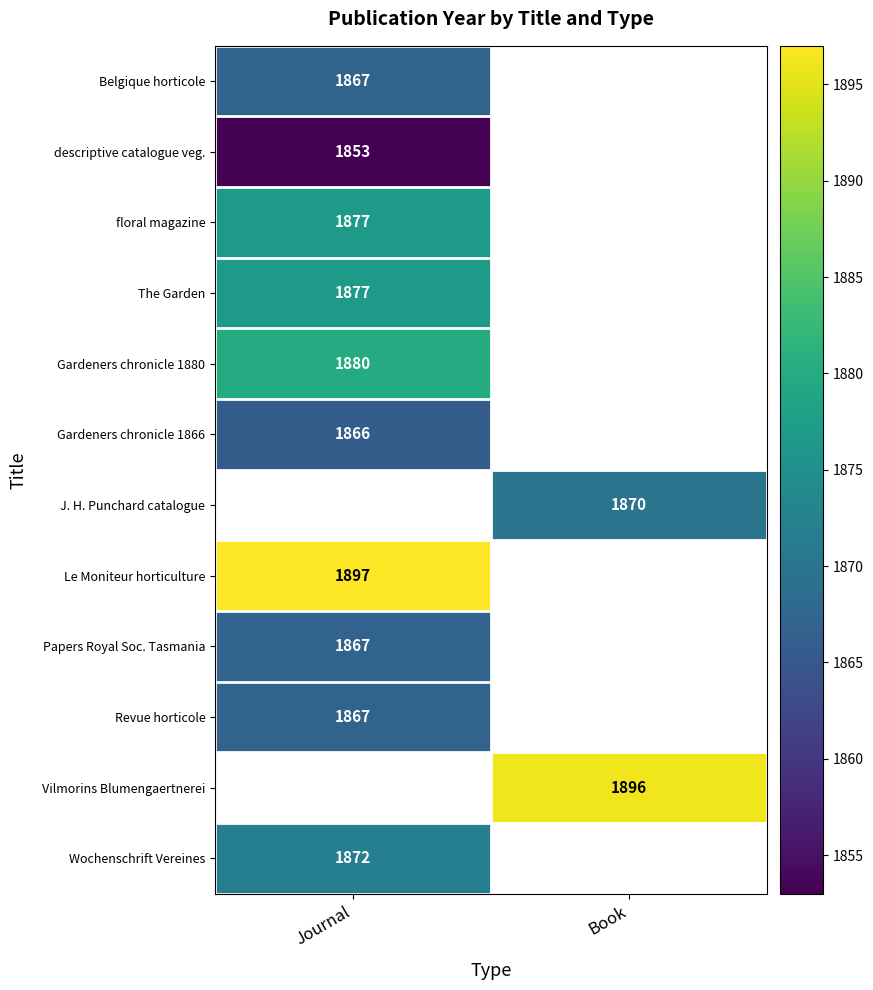

Which category has the highest value across all series?

Journal